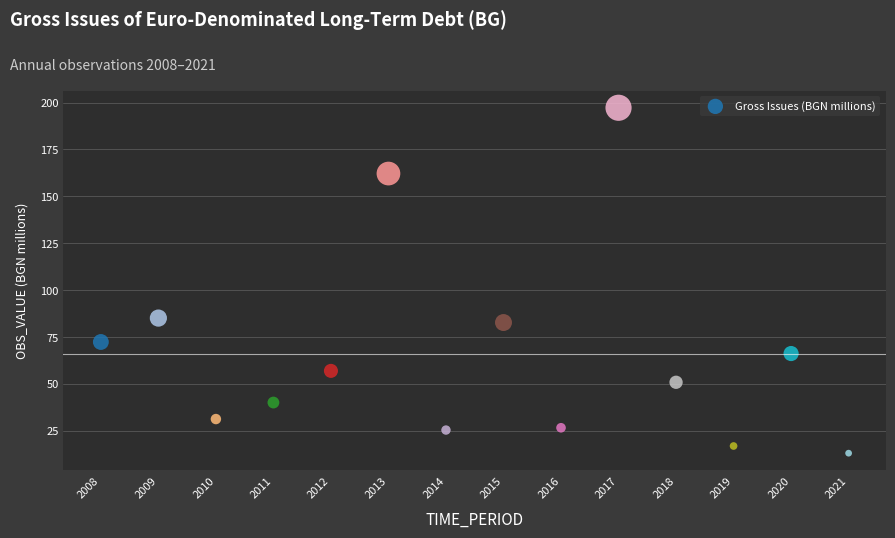

What Y value in the scatter plot is closest to 105?

85.1